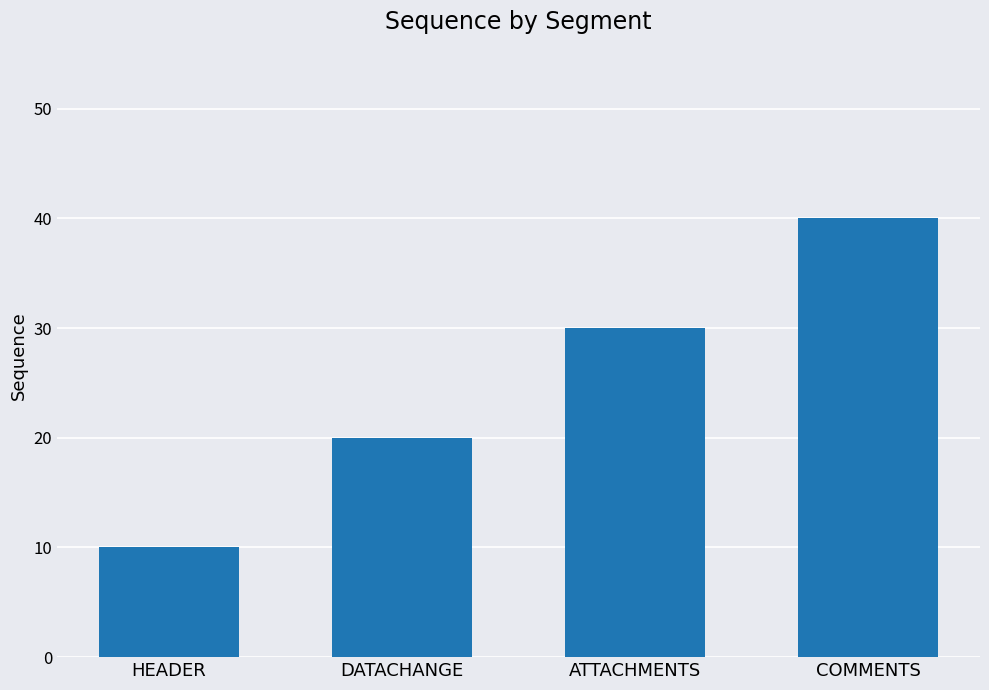

At which label is the value closest to 25?

DATACHANGE